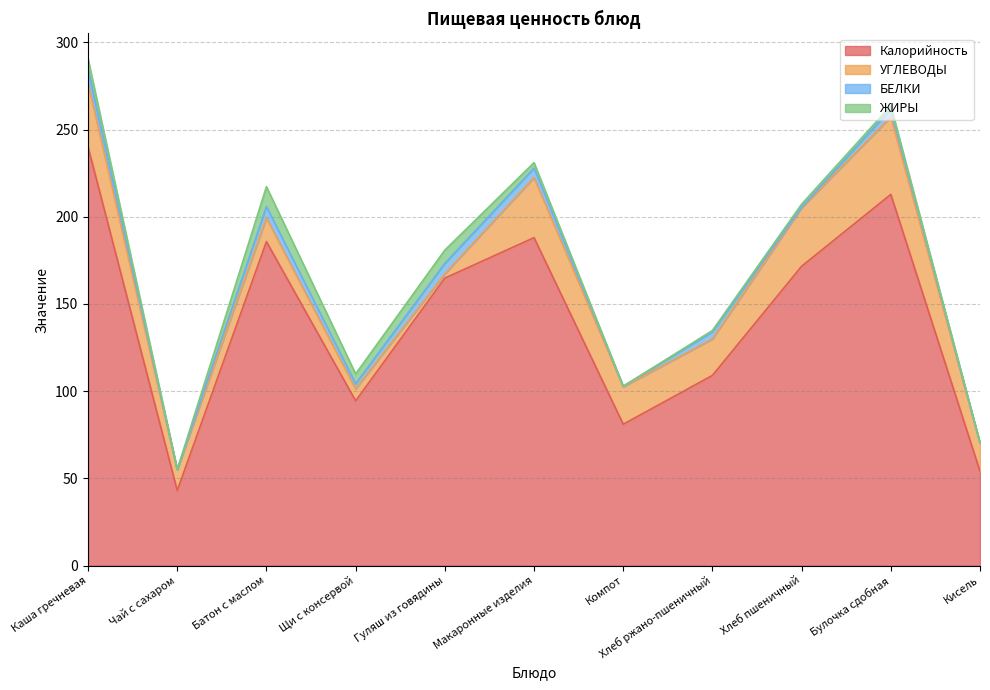

Which series has the largest range (max minus min)?

Калорийность